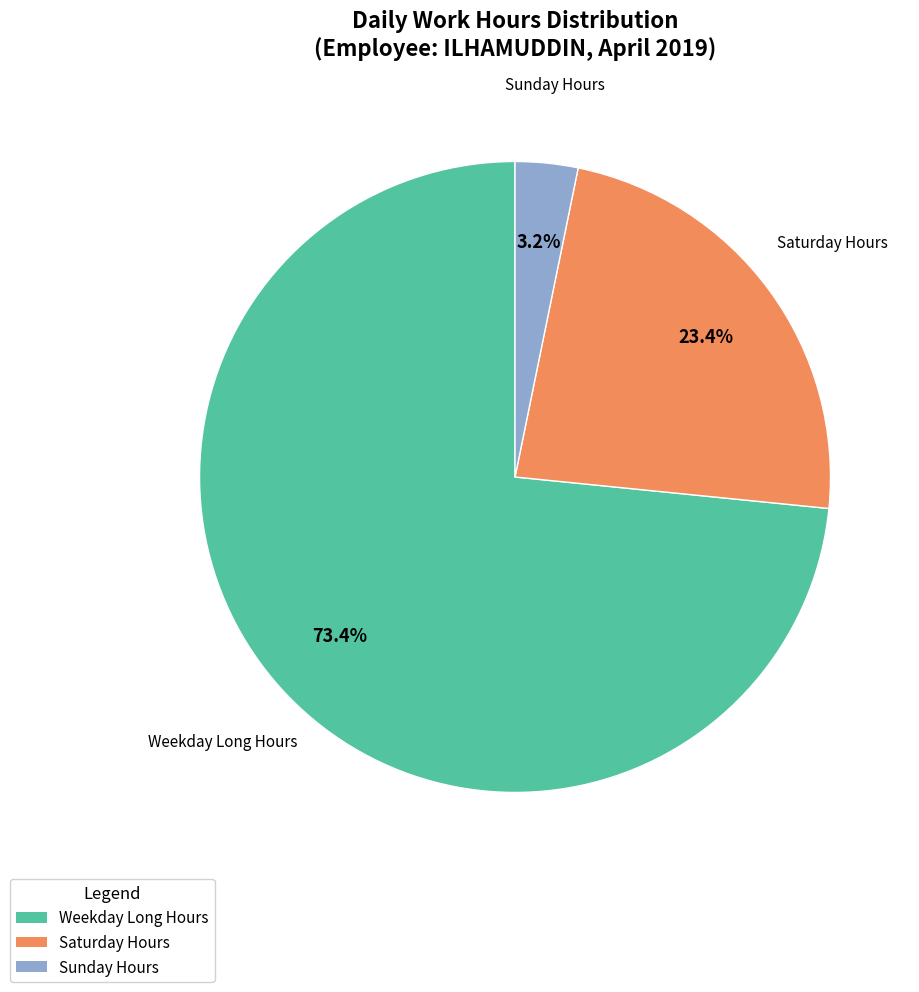

To the nearest percent, what is the difference between the largest and smallest slice percentages?

70%